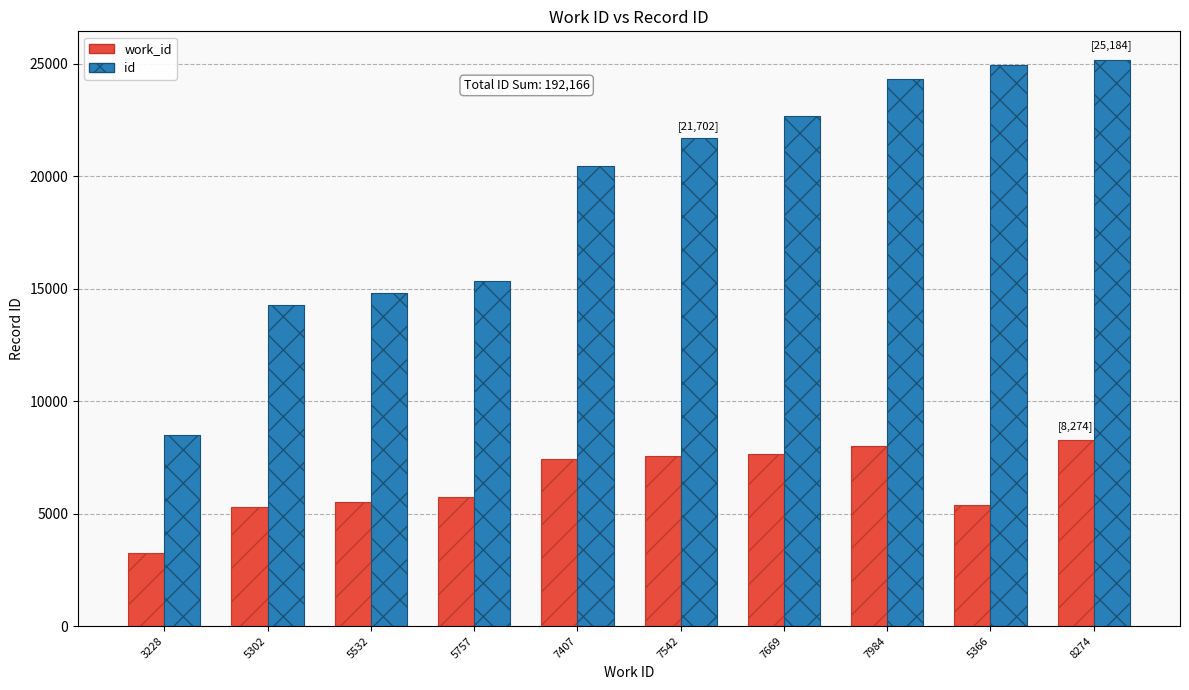

What is the highest value of the id series?

25184